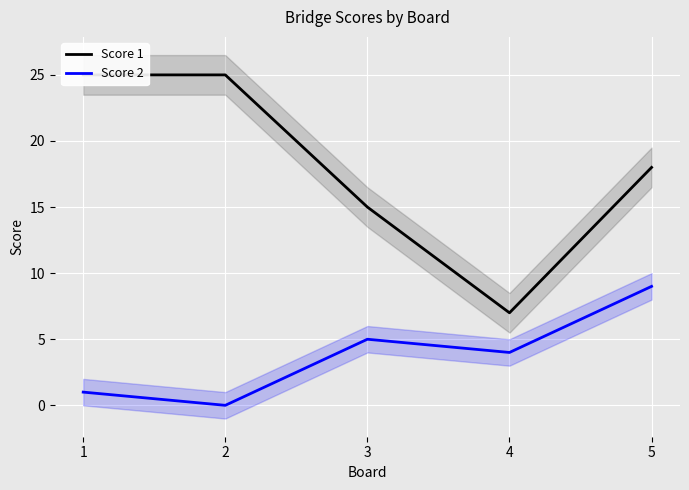

Reading left to right, transcribe all the data shown in this chart.

Score 1: 25	25	15	7	18
Score 2: 1	0	5	4	9